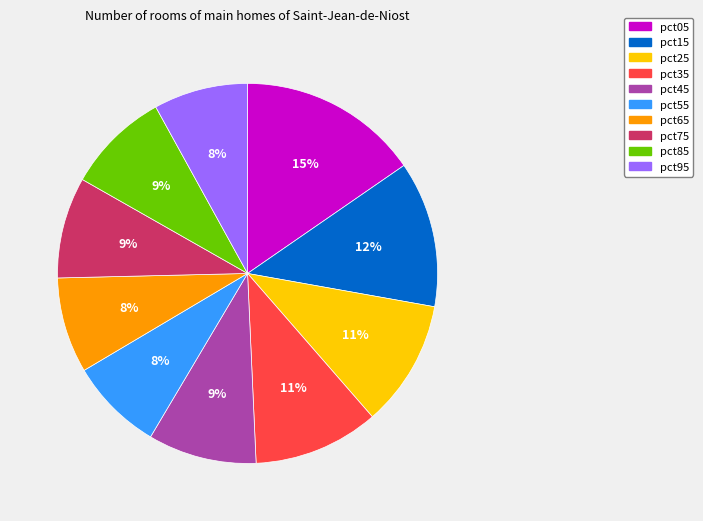

Count the number of slices in the pie.

10